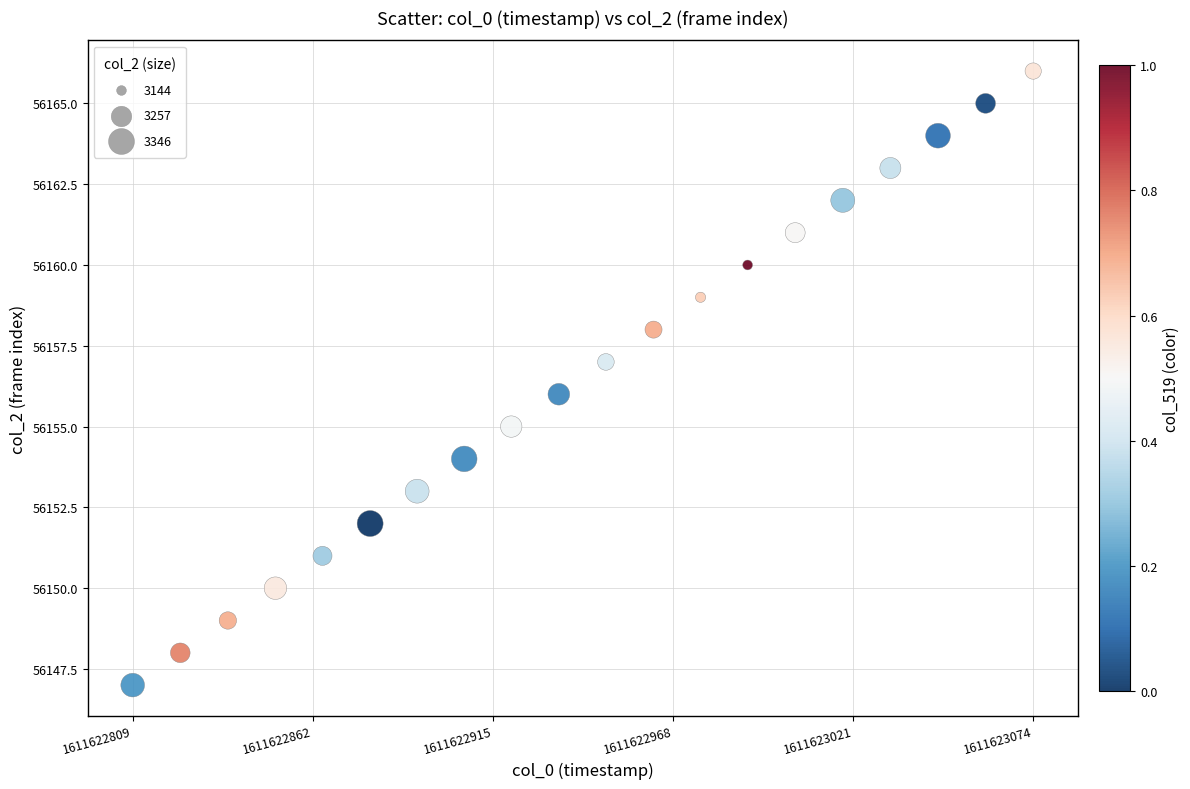

What is the range of Y values (max minus min)?

19